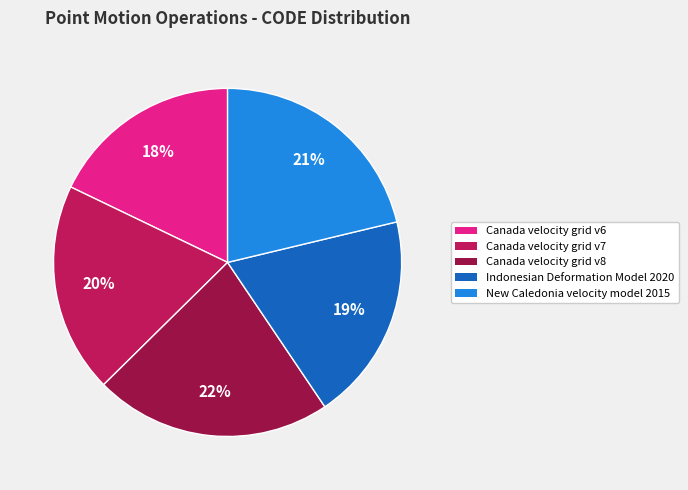

Count the number of slices in the pie.

5